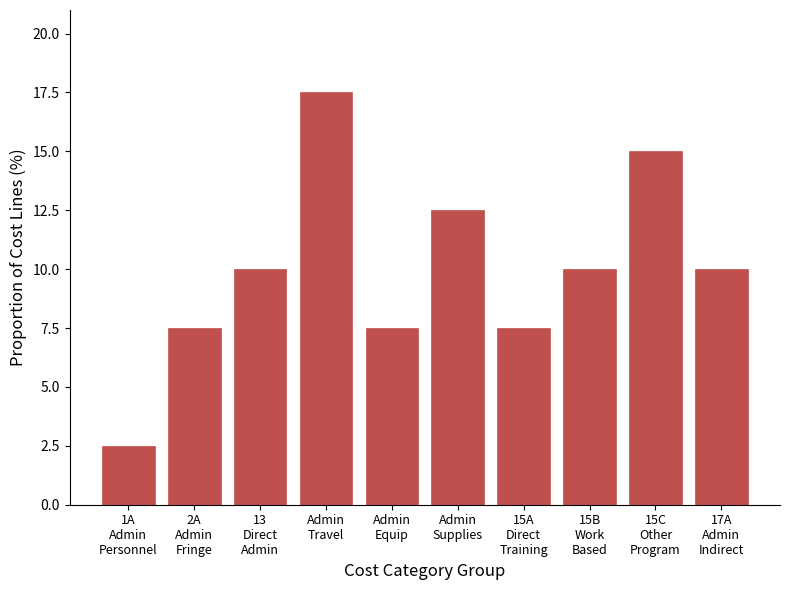

Reading right to left, transcribe all the data shown in this chart.

10.0	15.0	10.0	7.5	12.5	7.5	17.5	10.0	7.5	2.5